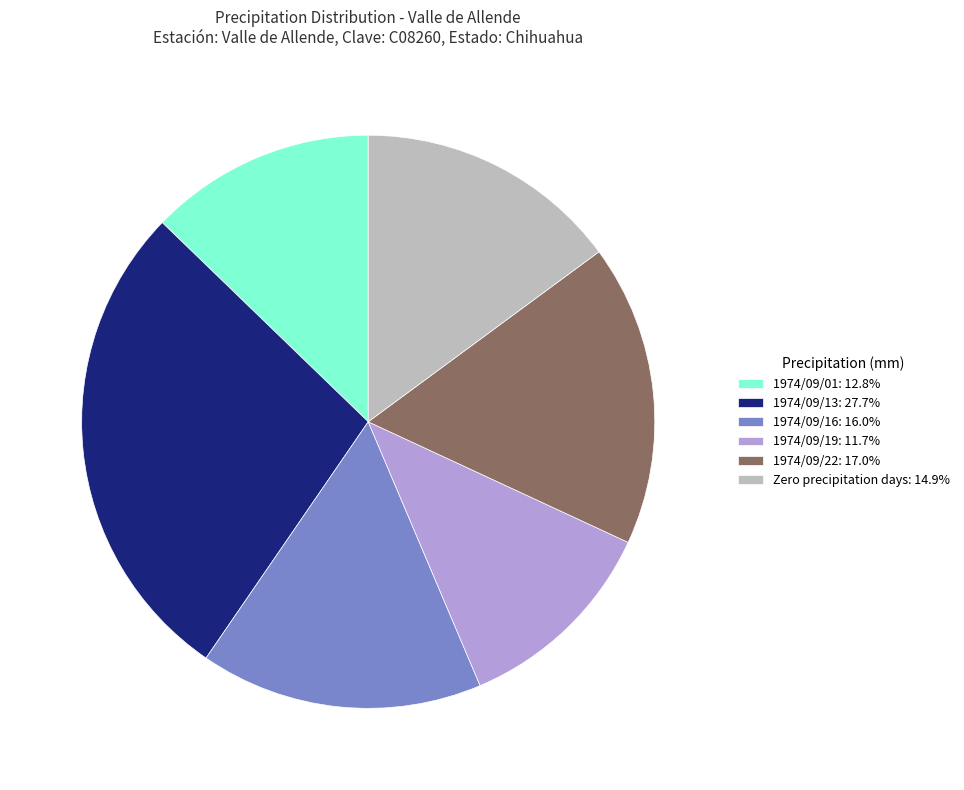

What is the ratio of the value at 1974/09/16: 16.0% to the value at 1974/09/13: 27.7%?

0.6